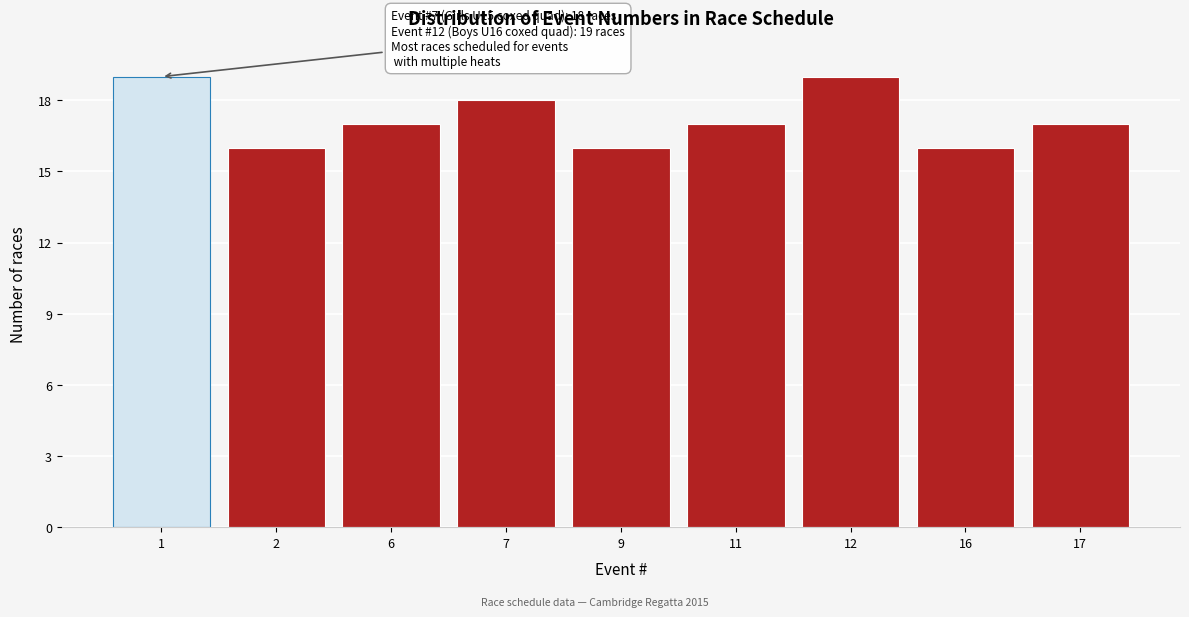

Reading left to right, transcribe all the data shown in this chart.

19	16	17	18	16	17	19	16	17